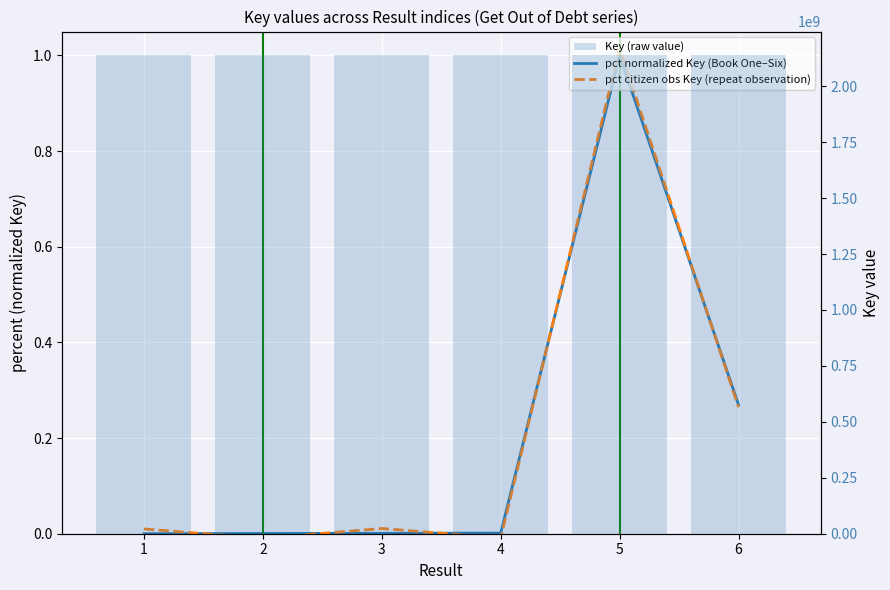

What is the average value of the pct citizen obs Key (repeat observation) series?

0.2